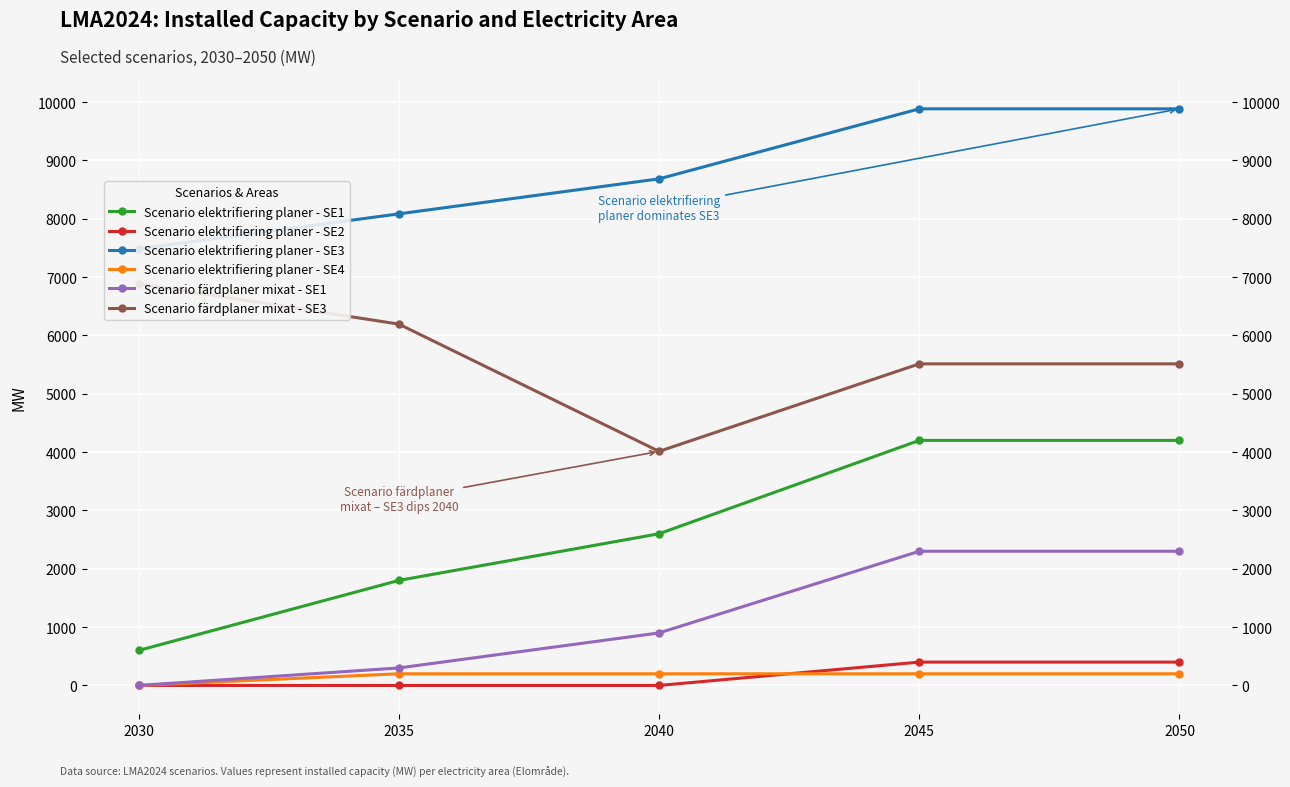

True or false: Scenario elektrifiering planer - SE3 and Scenario färdplaner mixat - SE1 cross at least once.

False